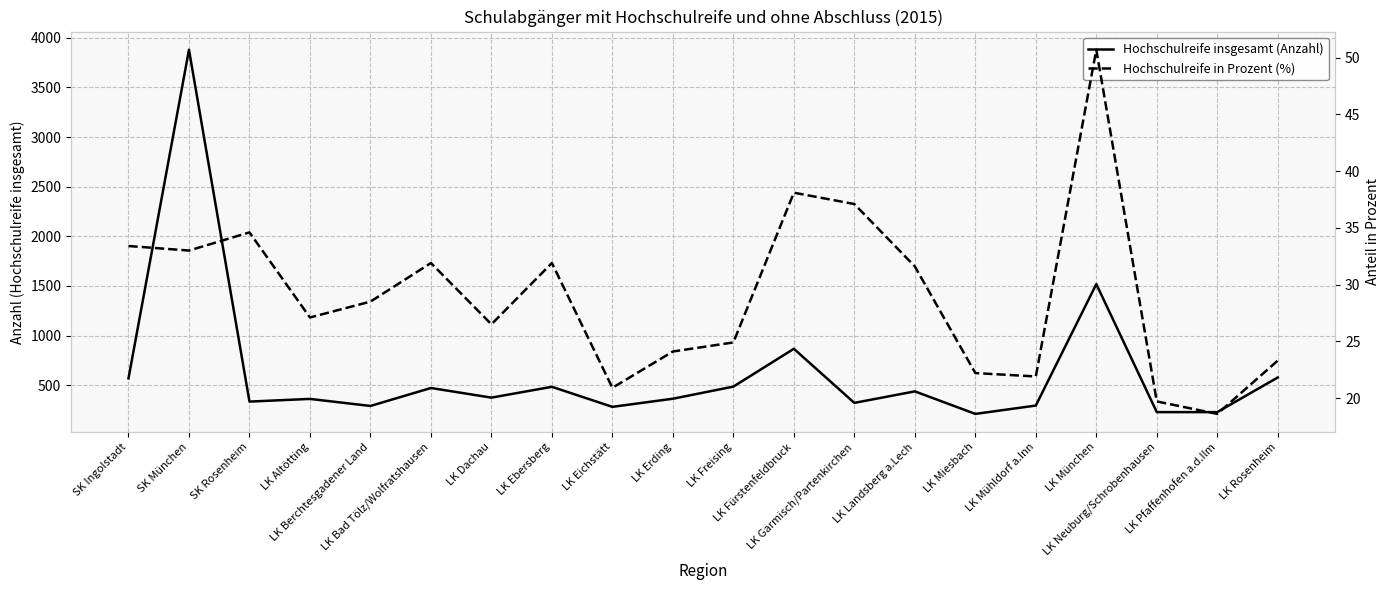

Where is Hochschulreife in Prozent (%) nearest to the value 34?

SK Ingolstadt